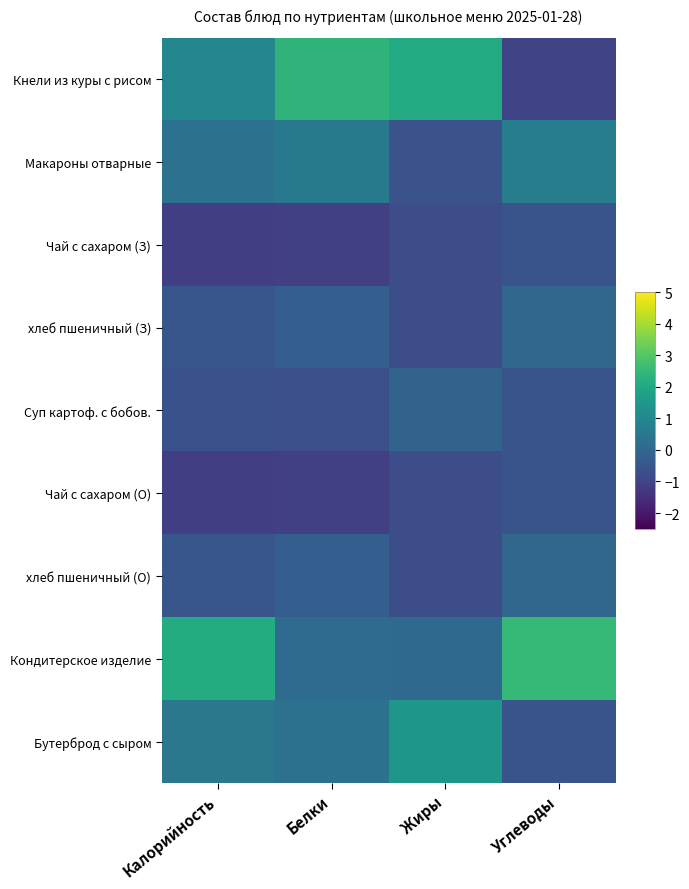

What is the spread (max minus min) of values at Калорийность?

3.2